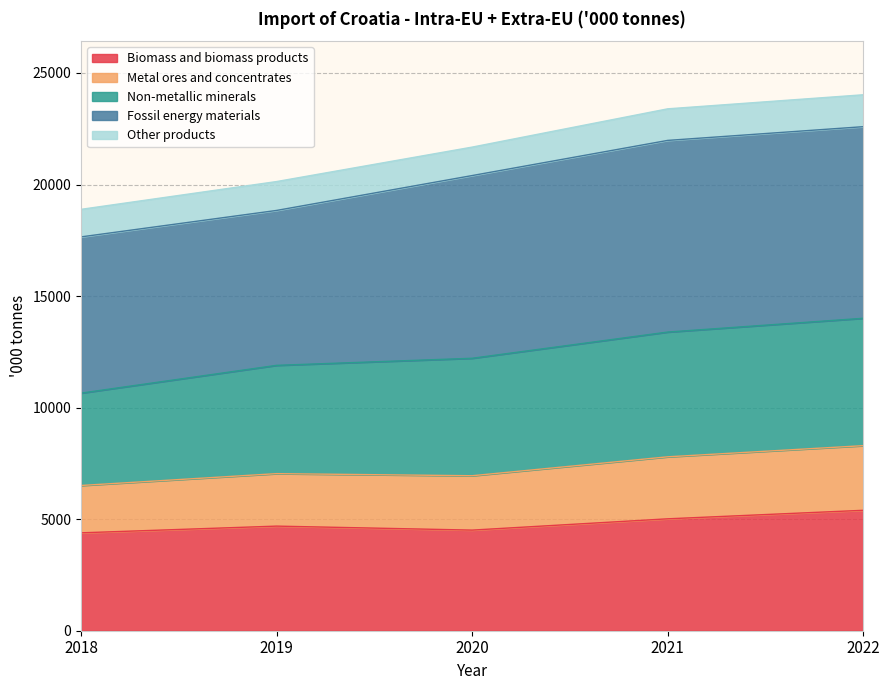

The value of Biomass and biomass products at 2018 is 5794. True or false?

False